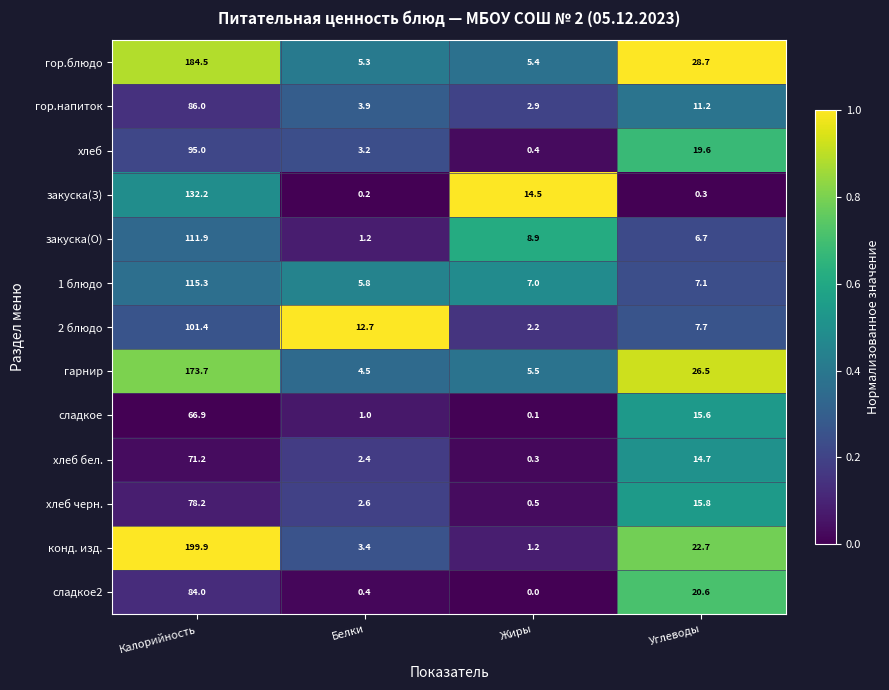

What is the sum of all закуска(О) values?

128.7